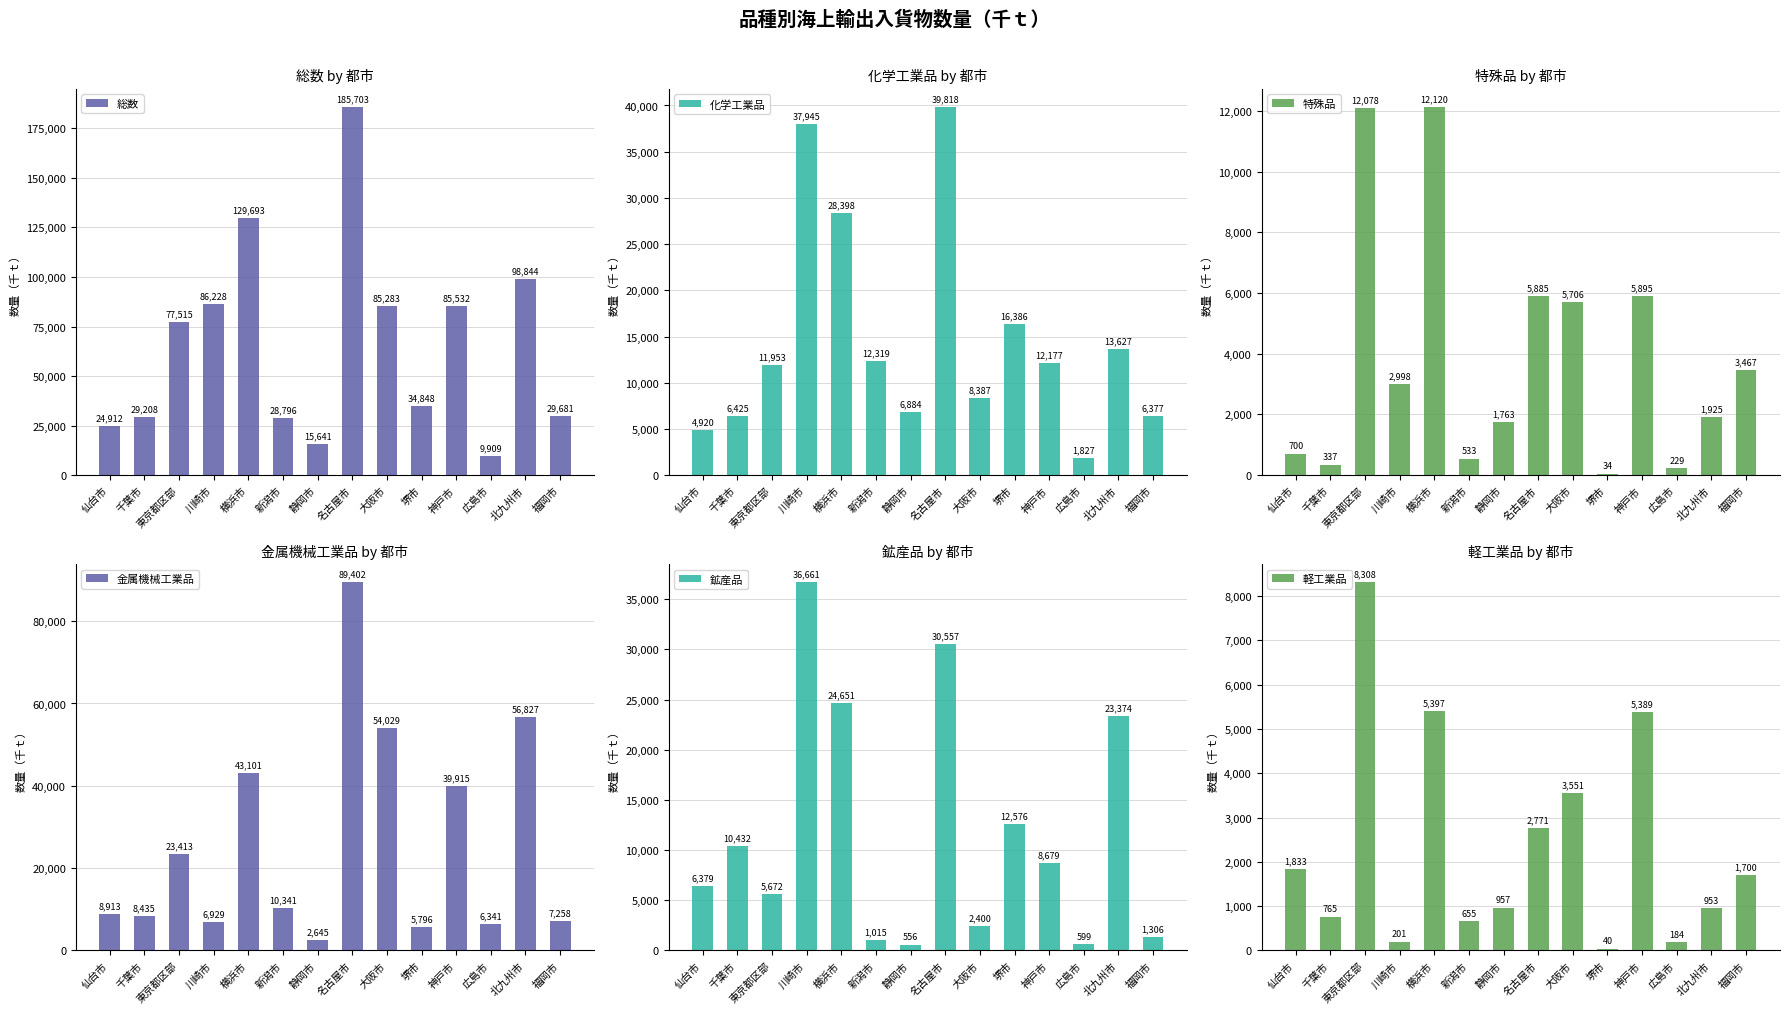

Which series has the largest range (max minus min)?

総数